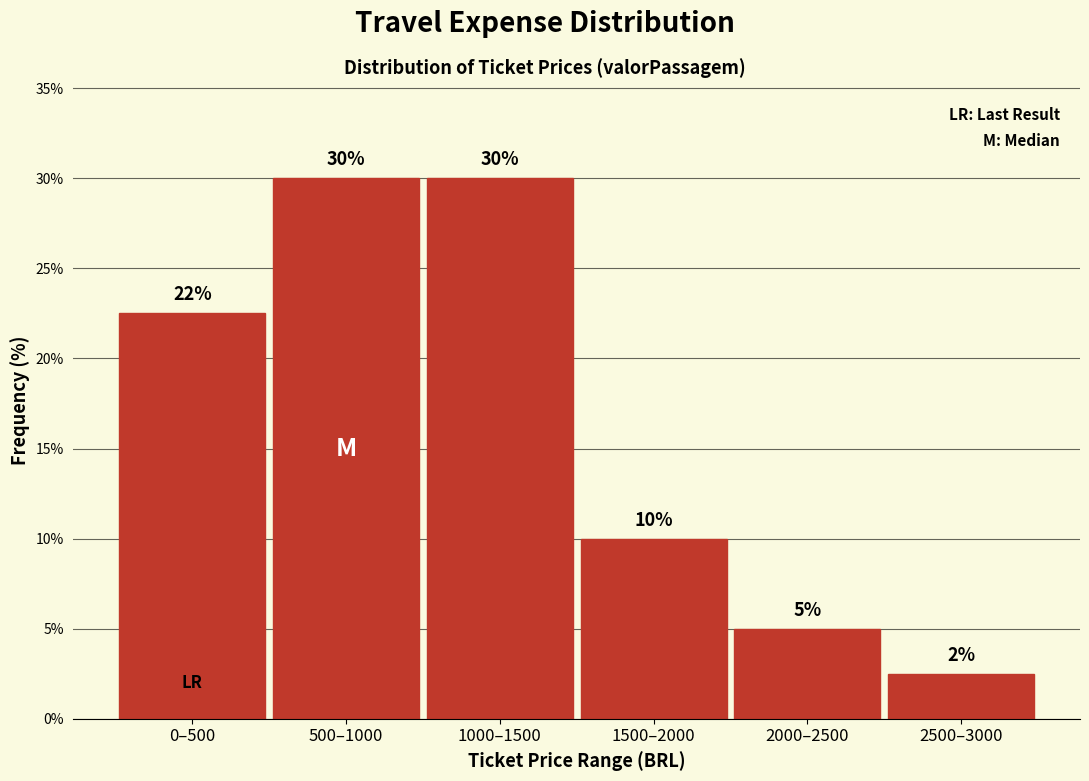

What is the maximum value shown in the chart?

30.0